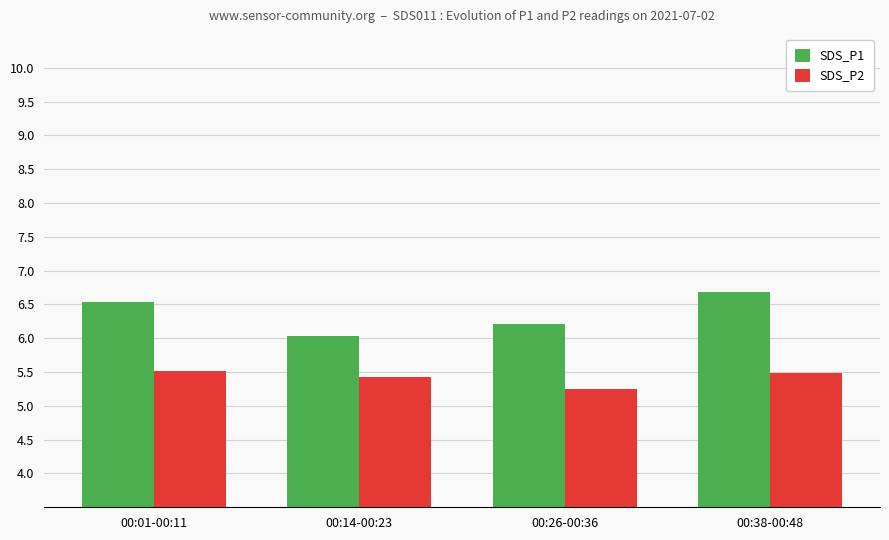

The value of SDS_P1 at 00:38-00:48 is 11.8. True or false?

False